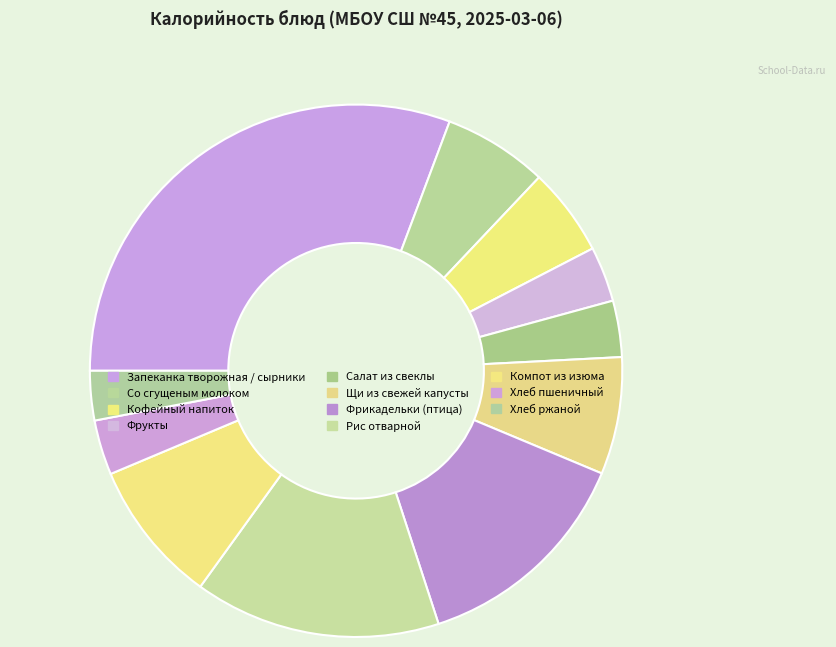

What percentage is the Запеканка творожная / сырники slice, to the nearest percent?

31%